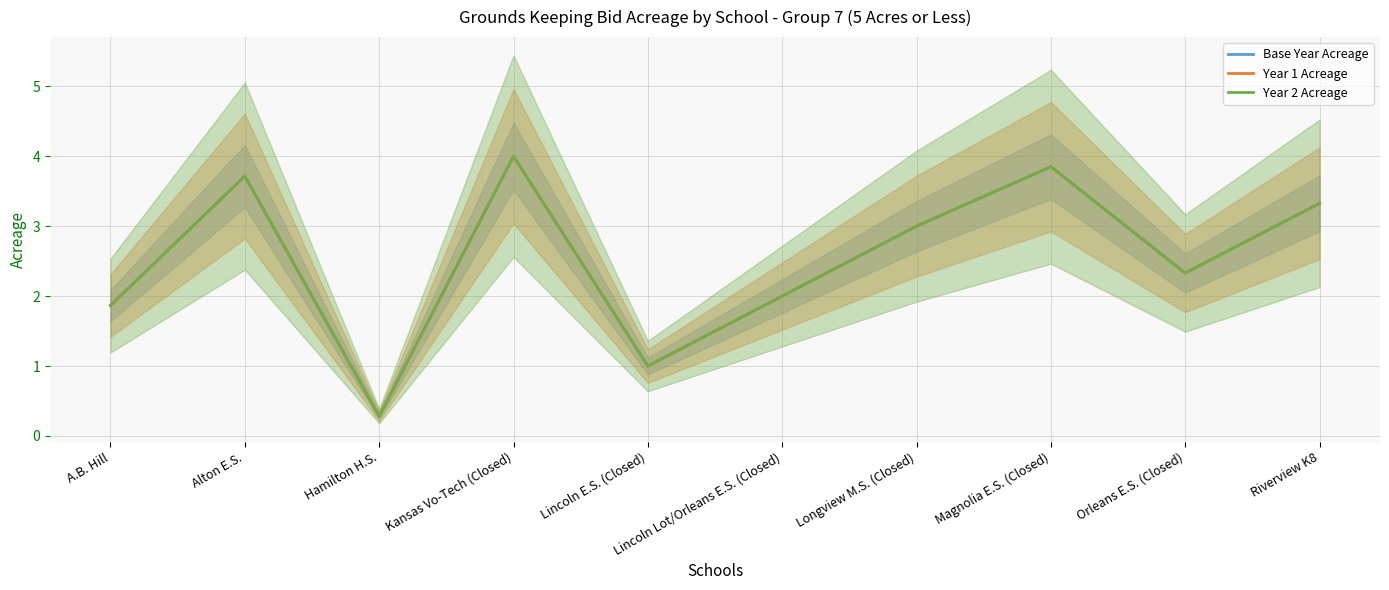

At which category does the chart reach its minimum across all series?

Hamilton H.S.